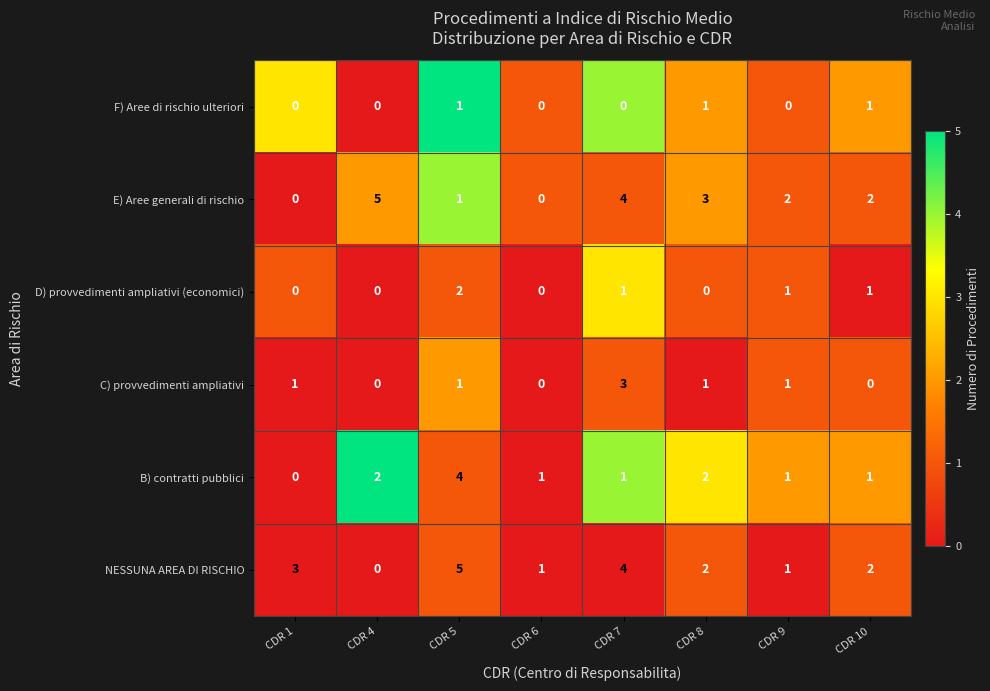

How many categories are shown in the chart?

8